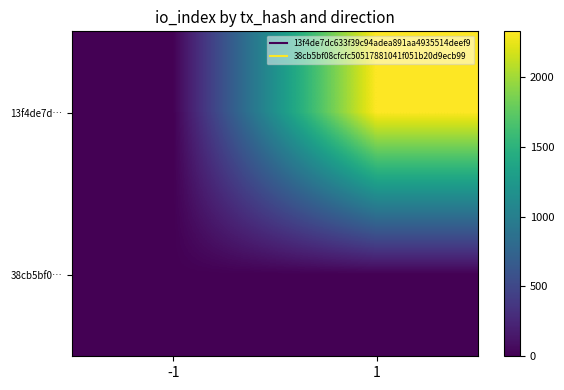

Which category has the highest value across all series?

1